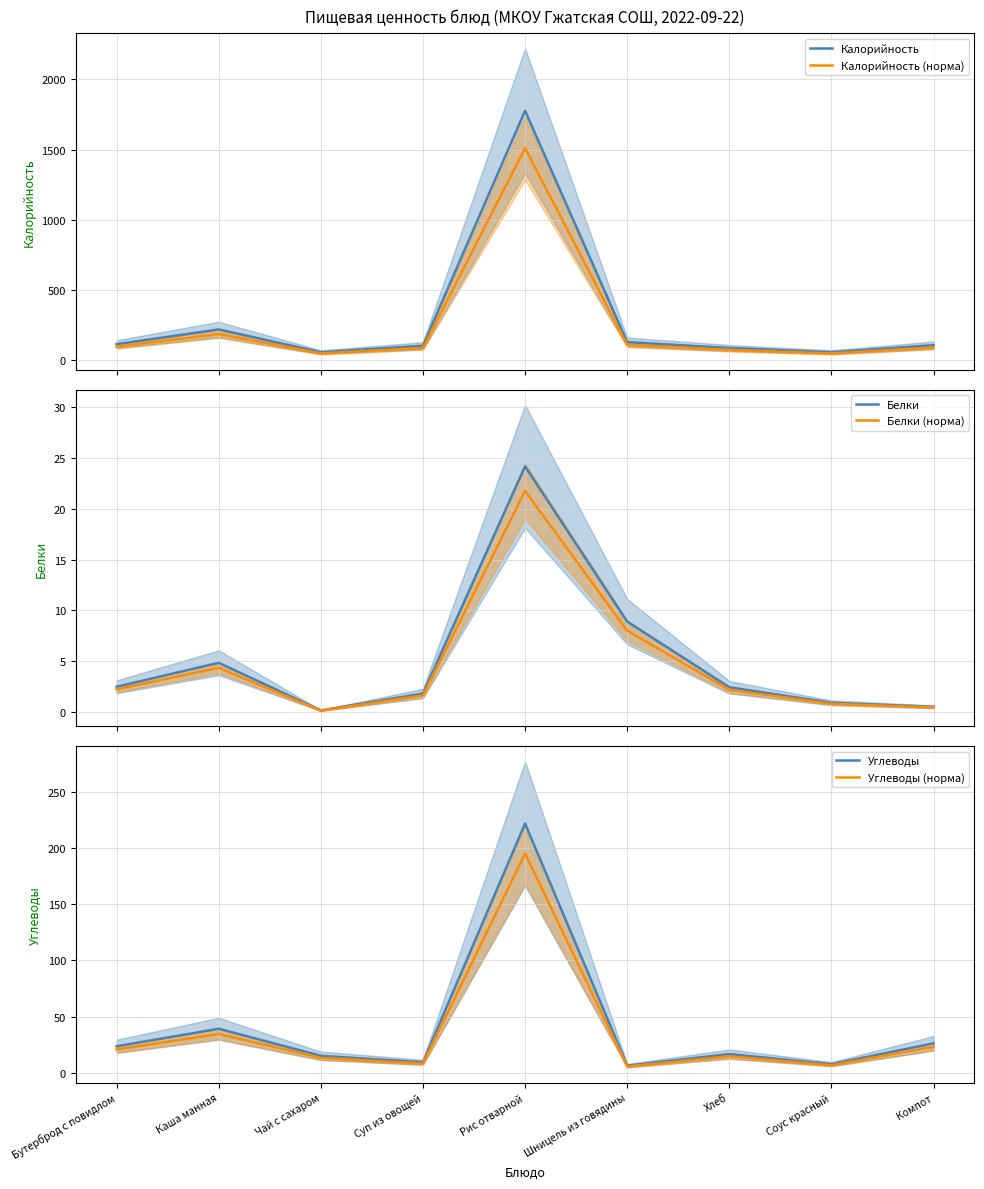

Which has a higher value, Суп из овощей or Бутерброд с повидлом?

Бутерброд с повидлом